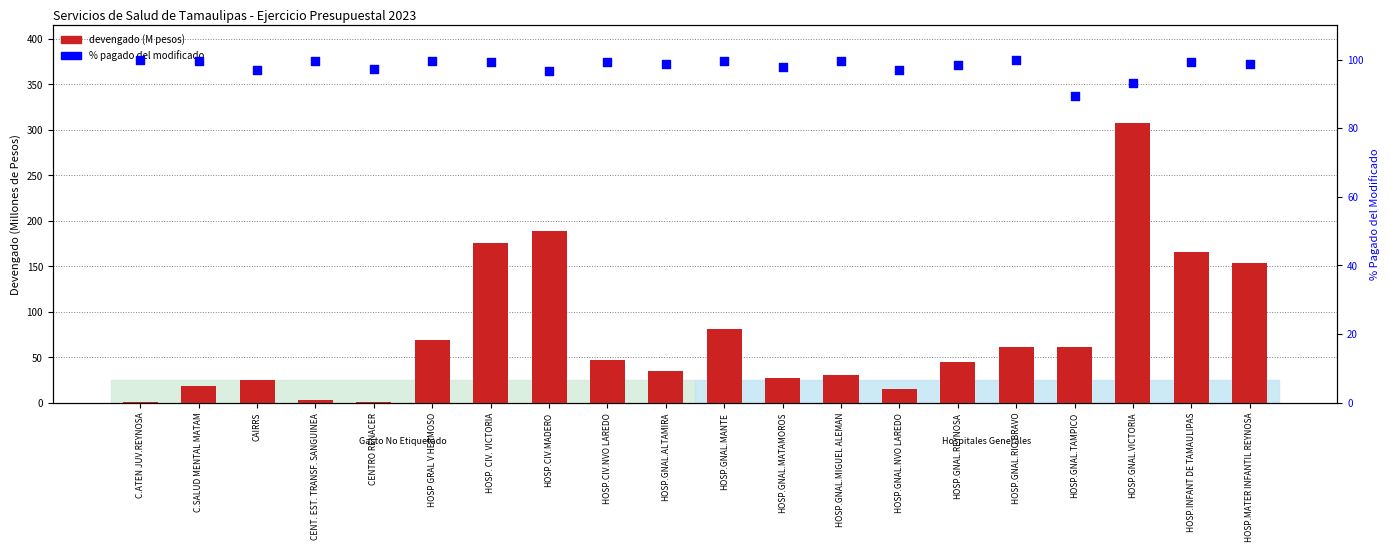

Which series has the widest spread of Y values?

devengado (M pesos)